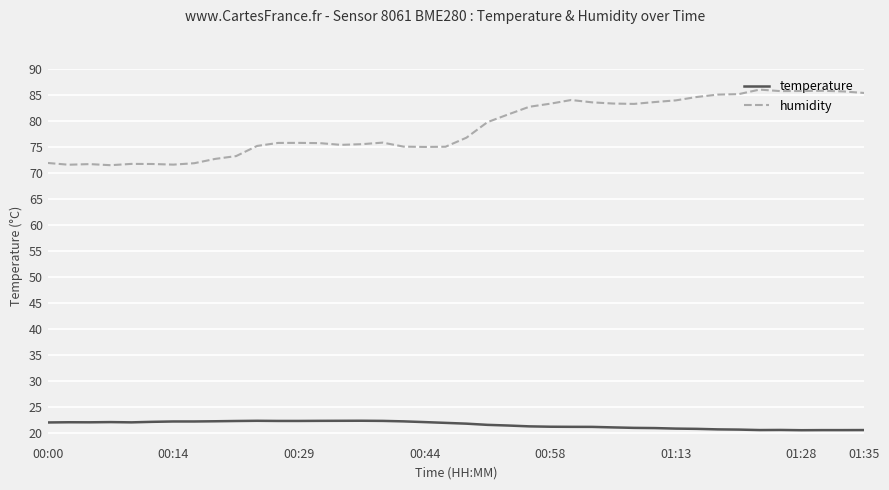

True or false: humidity and temperature cross at least once.

False